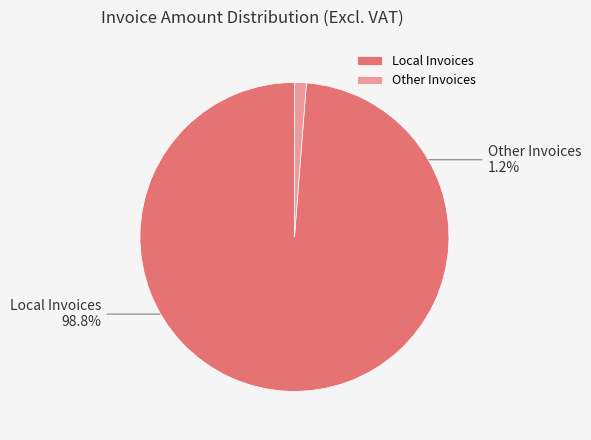

Is it true that Other Invoices is 1% of the pie?

True